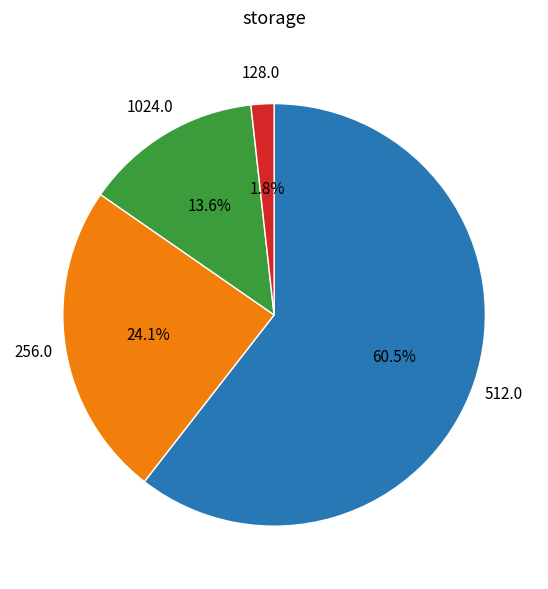

Is there any slice that represents more than half of the pie?

Yes